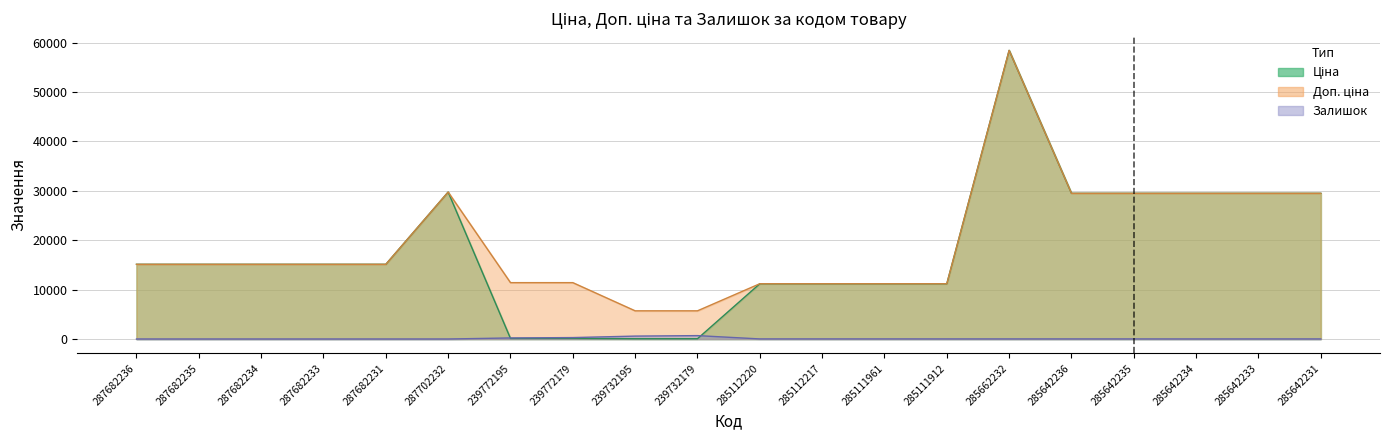

What is the lowest value of the Доп. ціна series?

5705.0